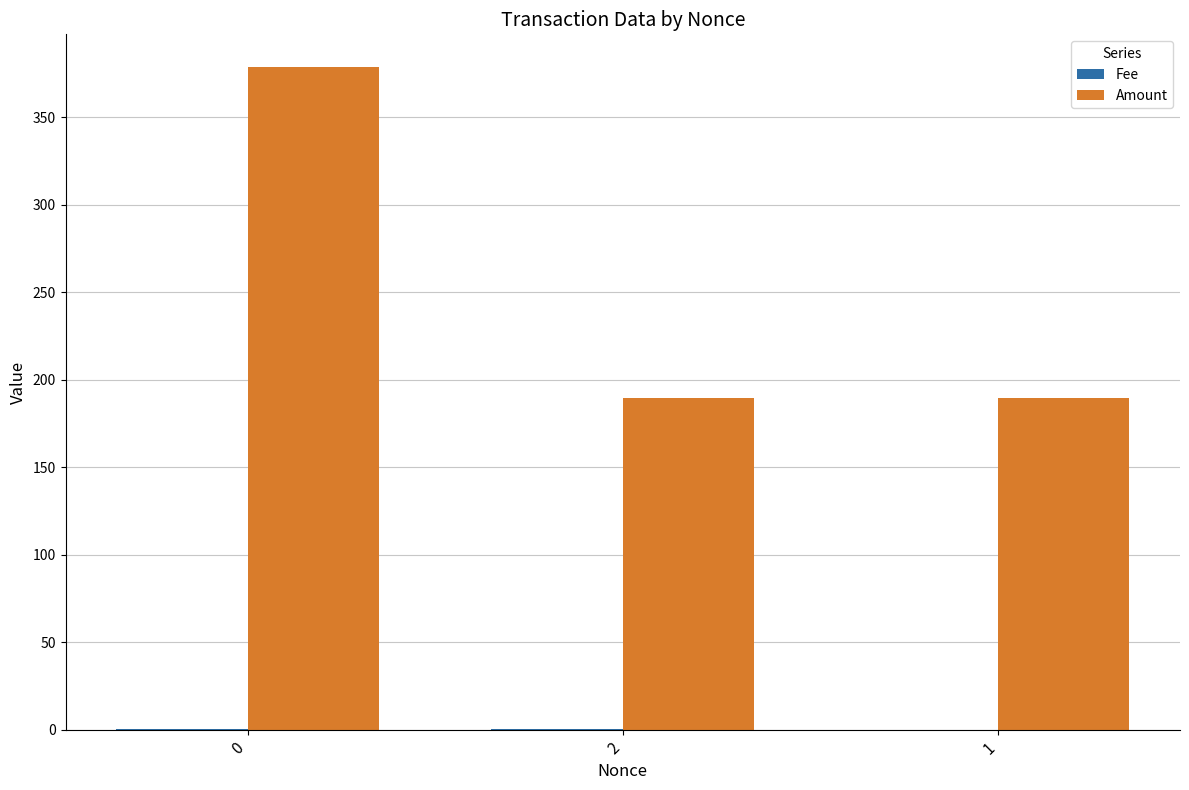

True or false: Amount has a value of 513.5 at 0.

False